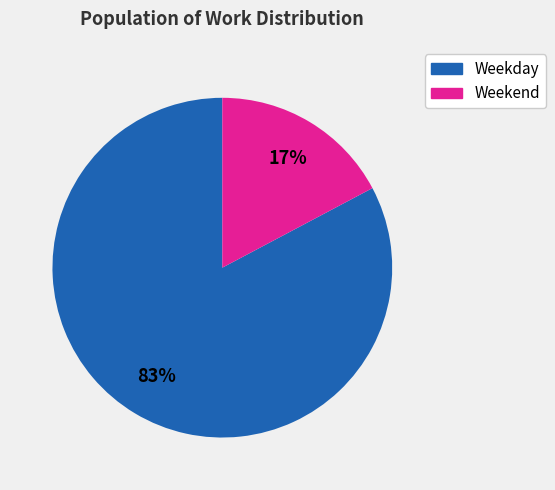

Is there a majority slice in this chart?

Yes